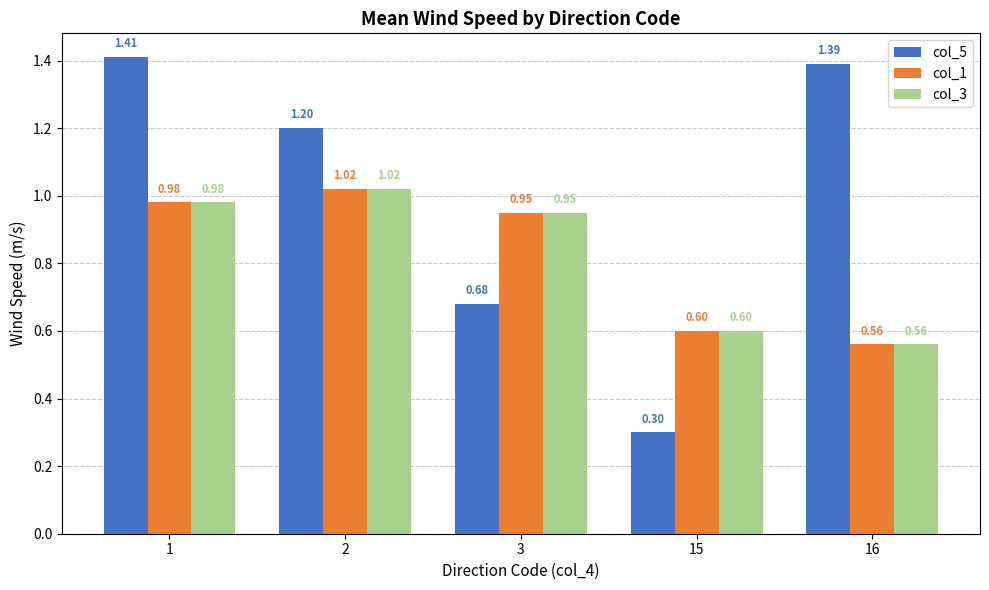

What are all the series names shown in the legend?

col_5, col_1, col_3